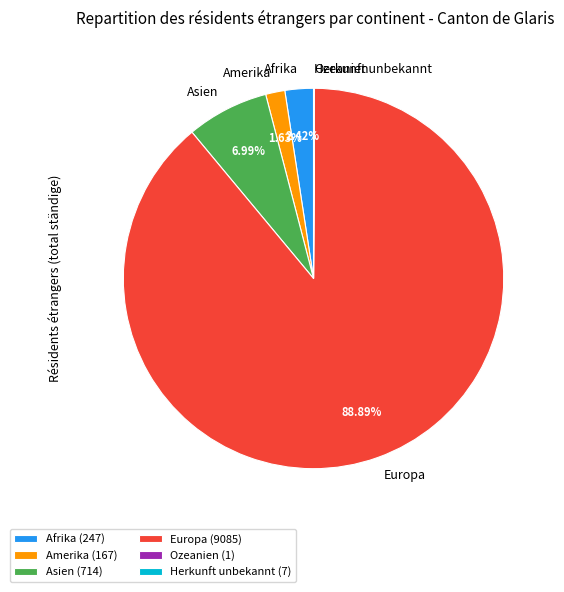

To the nearest percent, what is the difference between the largest and smallest slice percentages?

89%